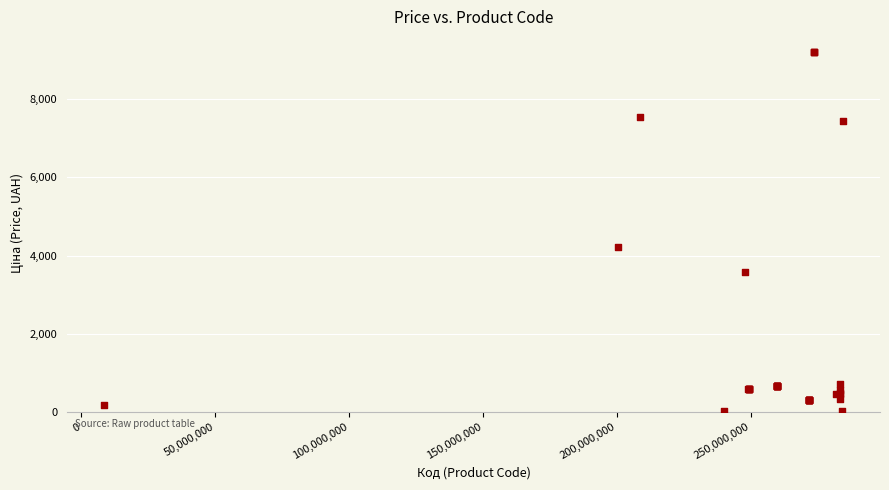

What Y value in the scatter plot is closest to 4613?

4209.5